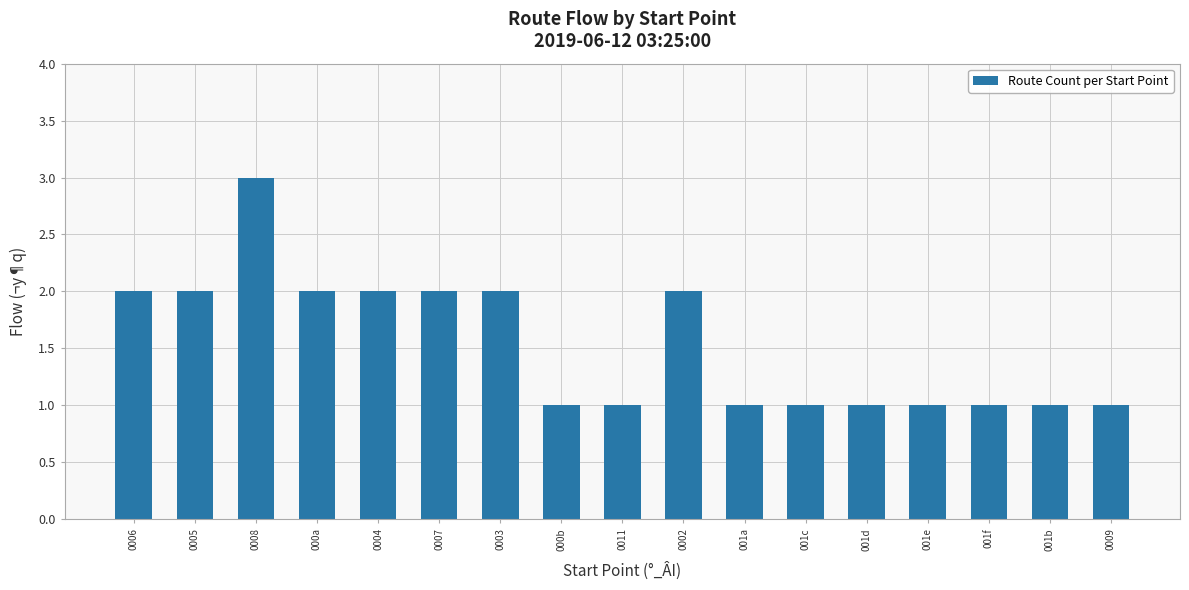

What value does the data have at 0008?

3